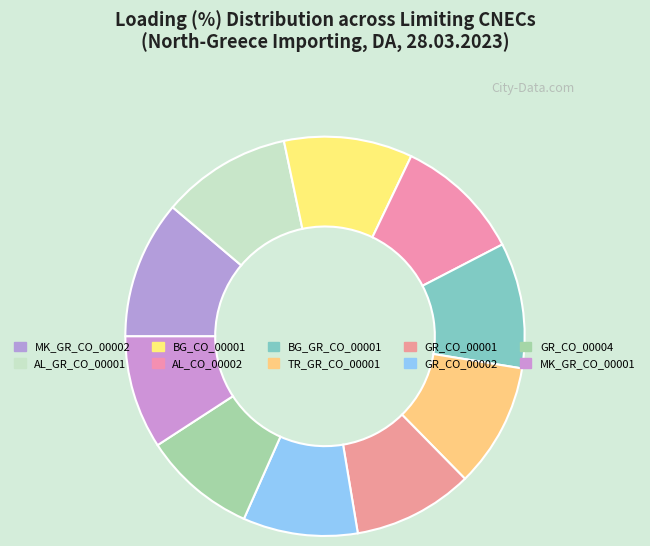

How many segments does this pie chart have?

10